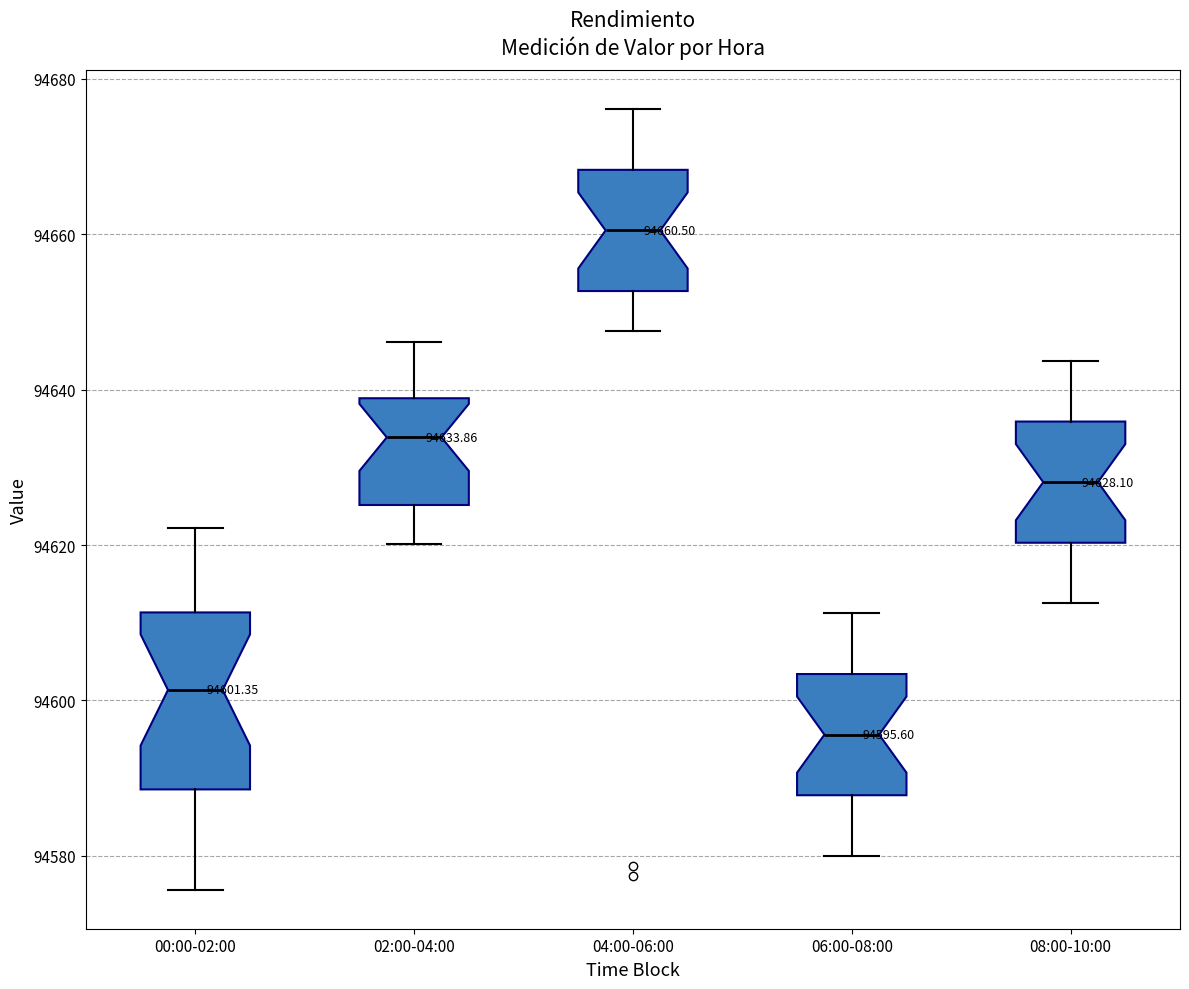

Comparing the boxes themselves (not the whiskers), which one is the tallest?

00:00-02:00